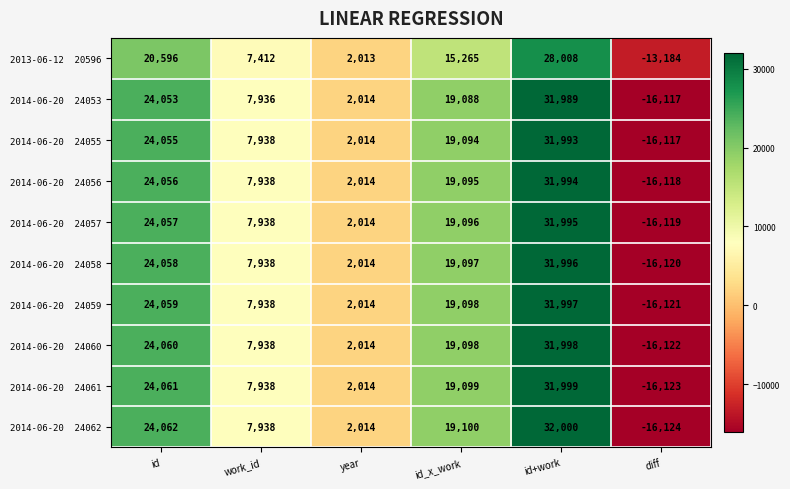

What is the difference between the highest and lowest values at id?

3466